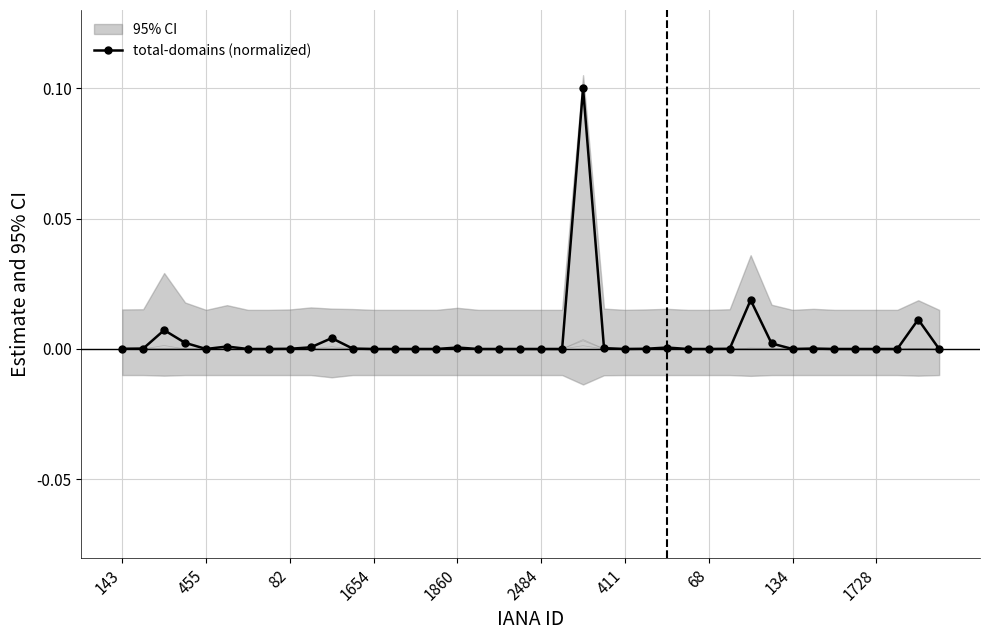

At which label does net-renews-1-yr reach its minimum?

143